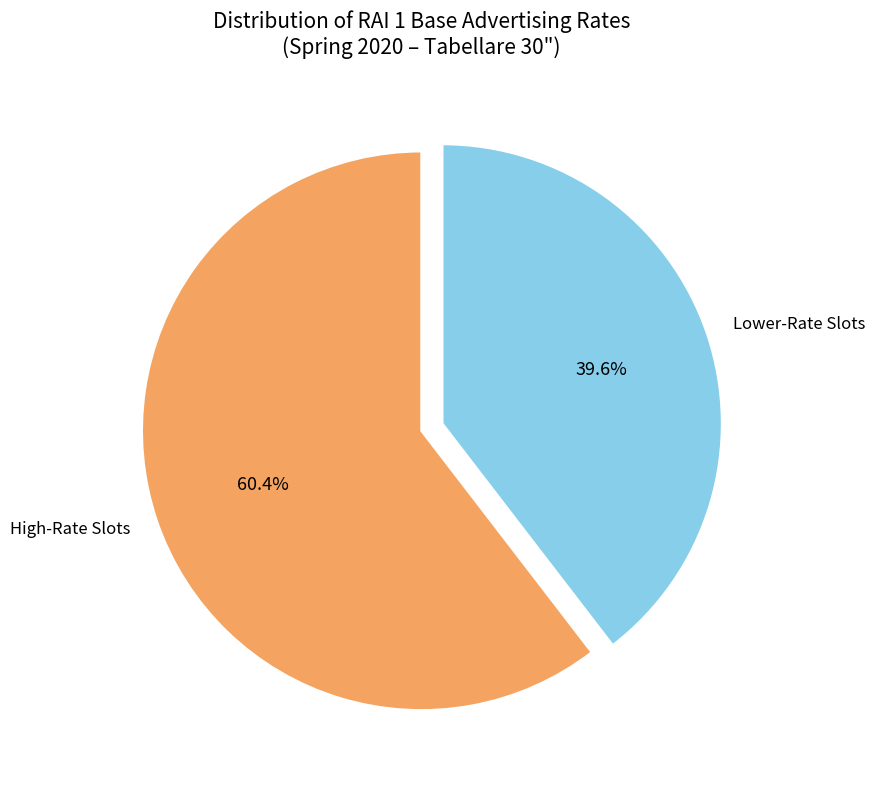

Between High-Rate Slots and Lower-Rate Slots, which is larger?

High-Rate Slots